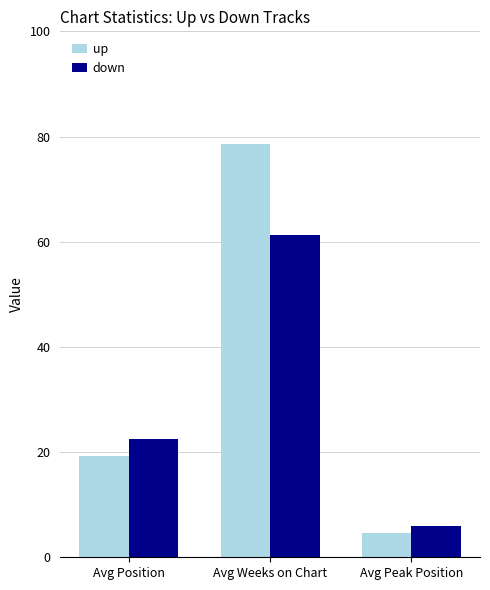

The down series shows 9.4 at Avg Peak Position. True or false?

False